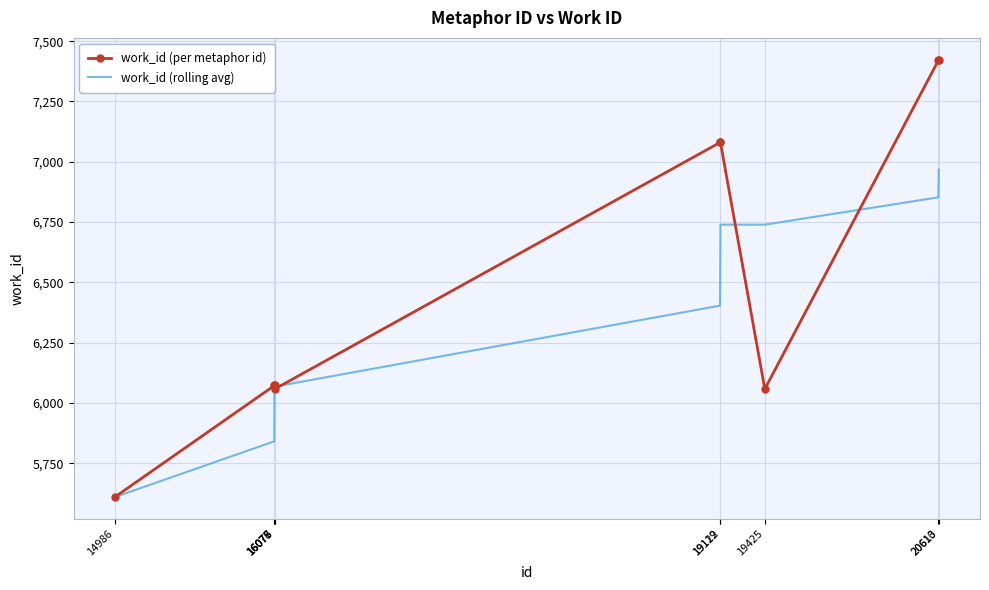

List the series in order of their peak value, lowest first.

work_id (rolling avg), work_id (per metaphor id)